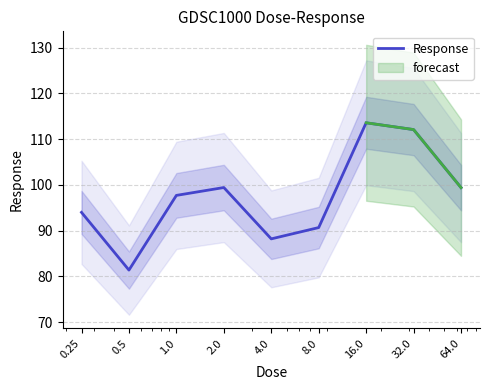

What is the minimum value for Response?

81.4